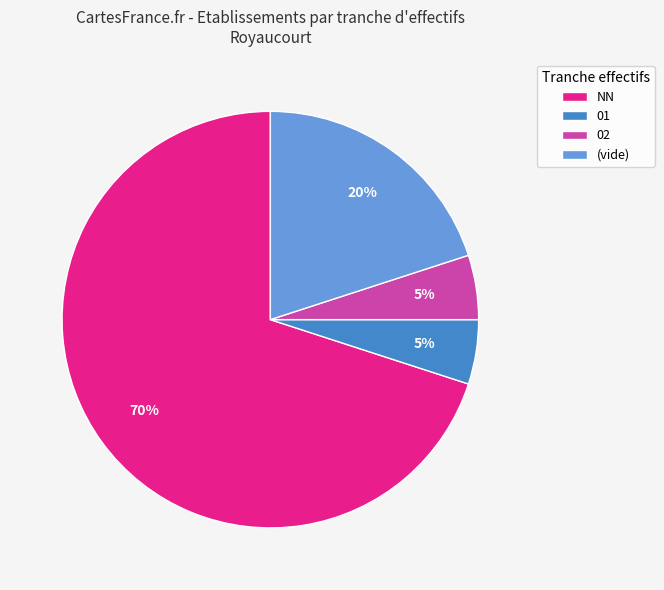

What is the largest slice in the pie chart?

NN